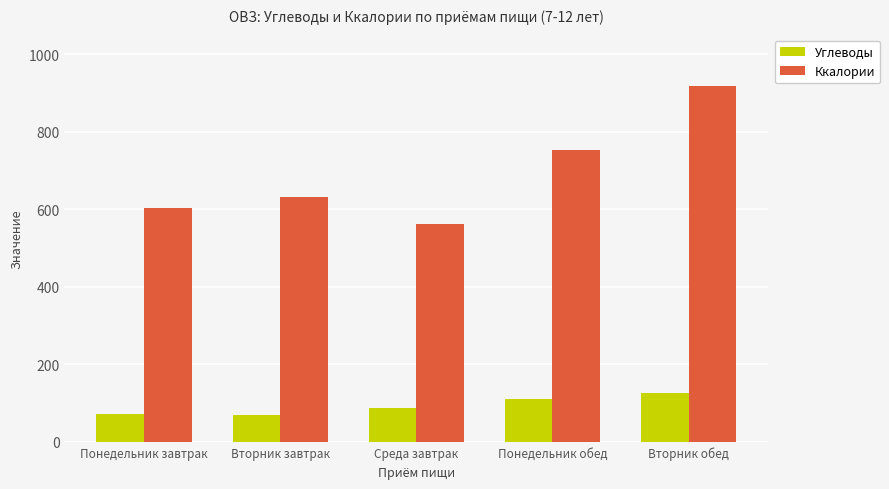

Between Понедельник завтрак and Среда завтрак, which series saw the biggest shift?

Ккалории